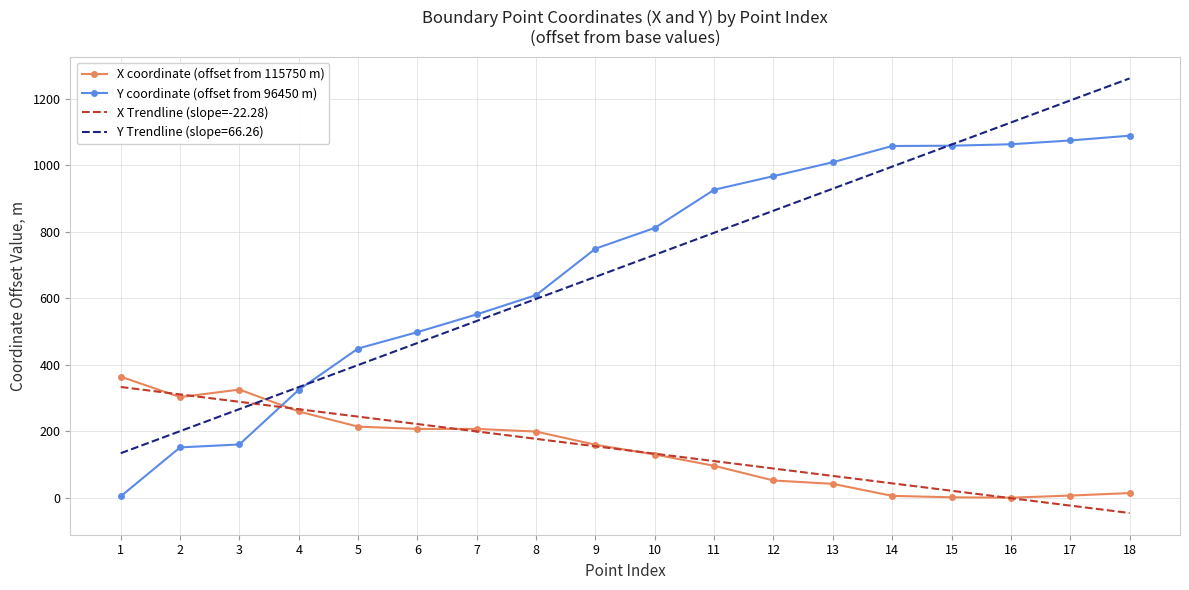

Is the value of X coordinate (offset from 115750 m) at 16 greater than the value of Y coordinate (offset from 96450 m) at 5?

No